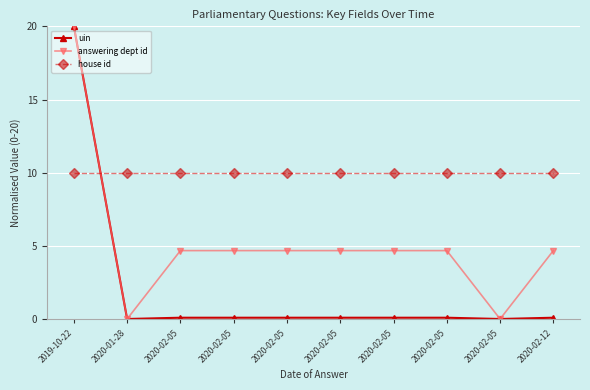

Is this an area chart (filled region under the line)?

No